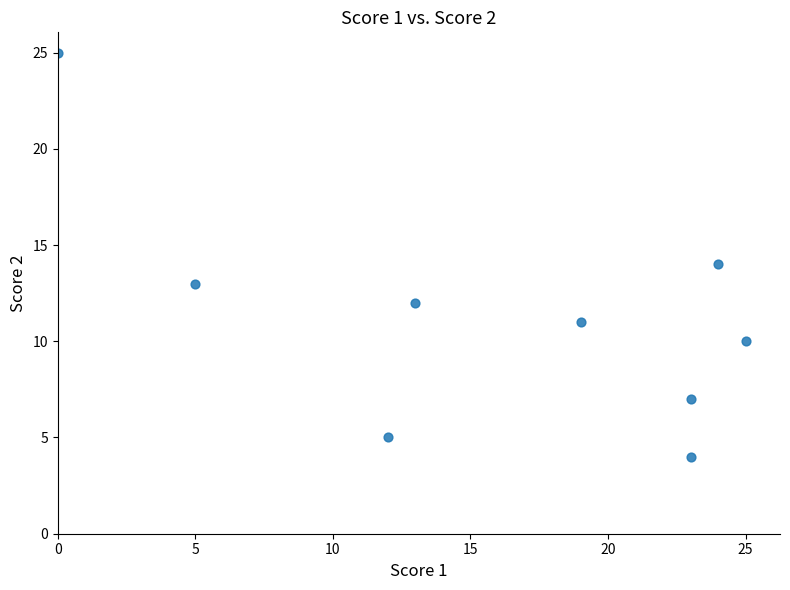

What is the average Y value?

11